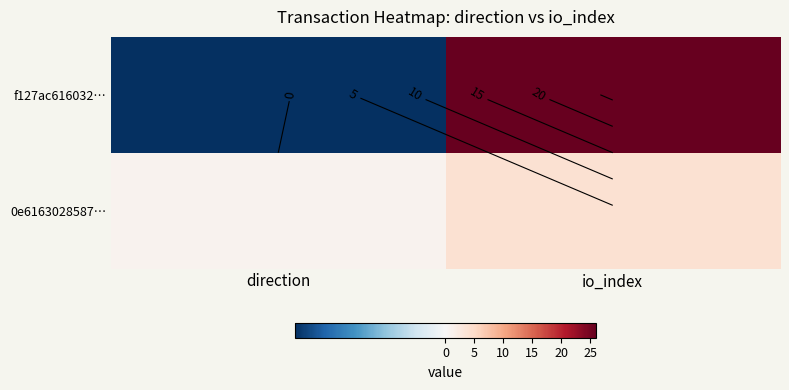

What is the smallest value displayed?

-1